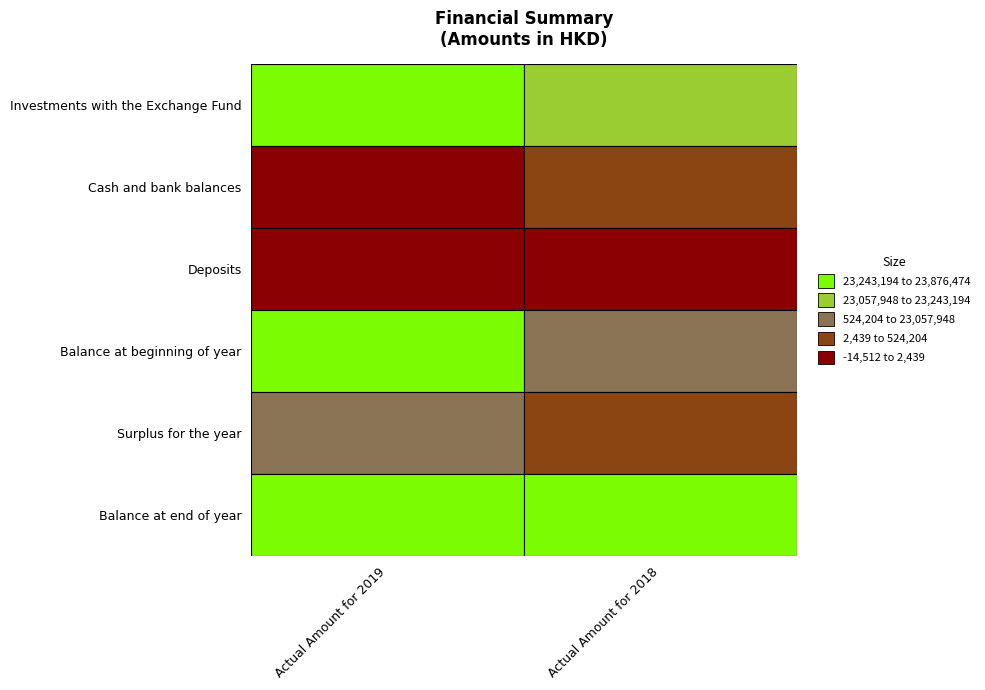

What is the minimum value shown in the chart?

-14512